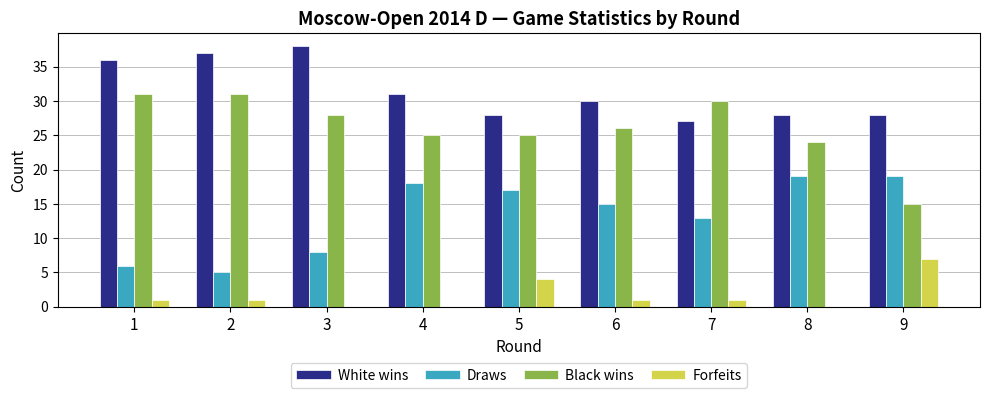

Are the bars grouped side by side (vs. stacked)?

Yes